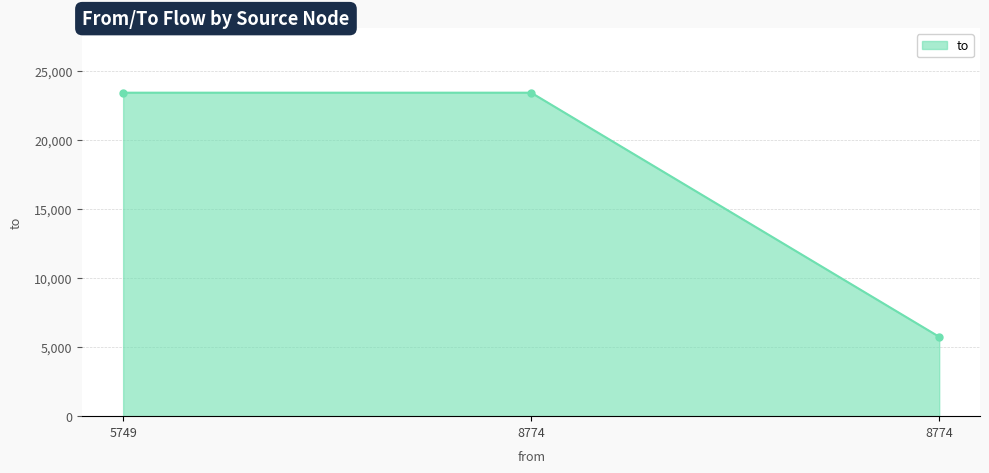

Reading left to right, list all the values displayed in this chart.

5749=23437	8774=23437	8774=5749